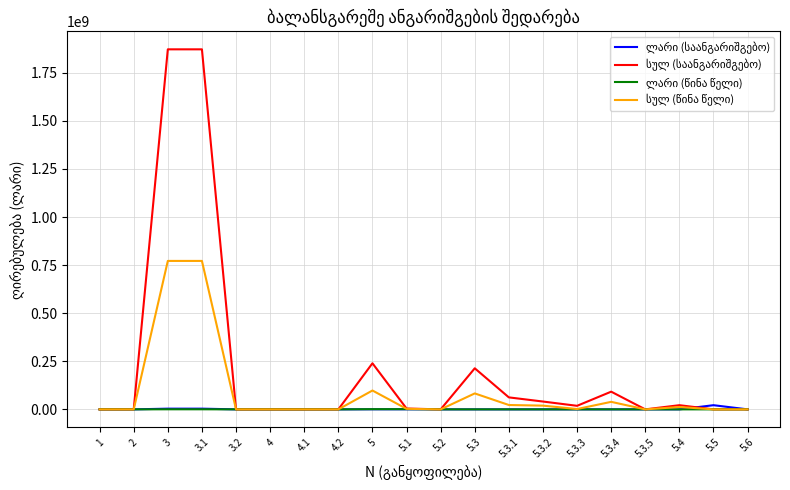

What is the label of the 20th point from the left?

5.6